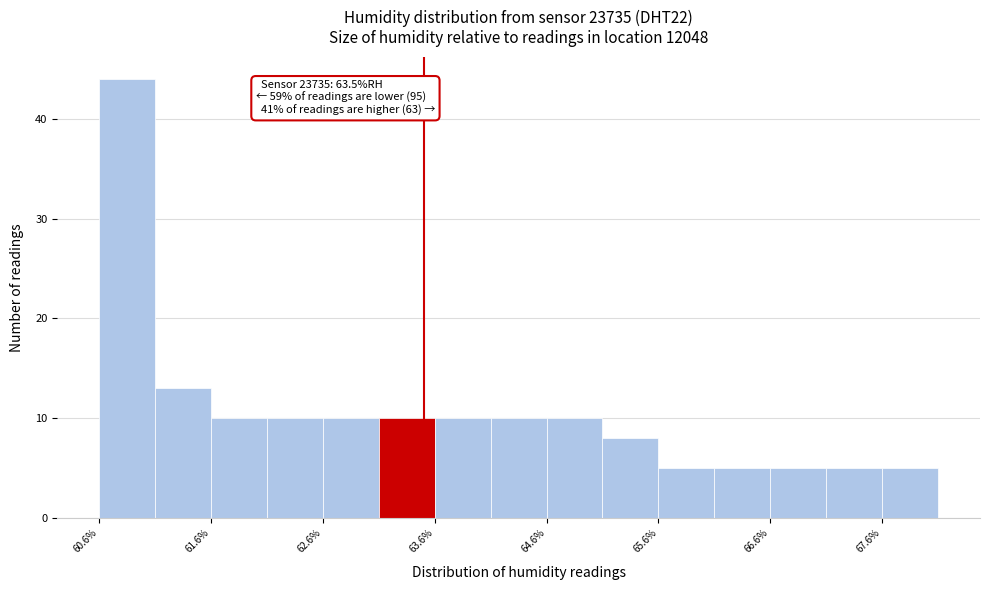

Over which range of the x-axis is the bar tallest?

60.6 to 61.1